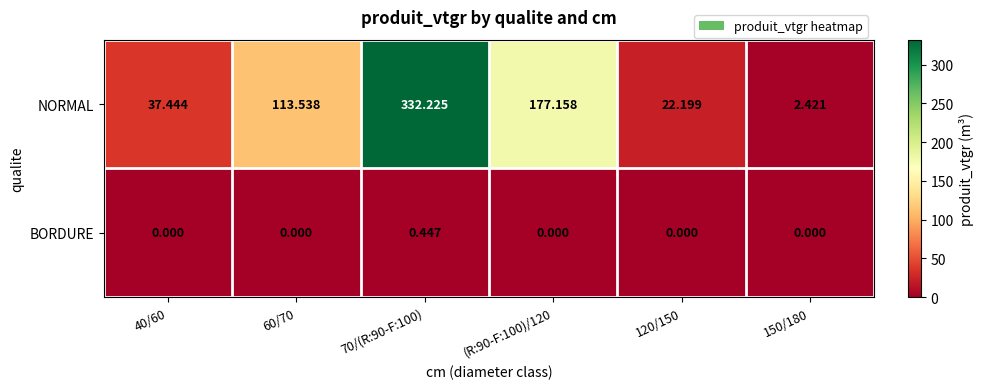

Which series changed the most between 60/70 and (R:90-F:100)/120?

NORMAL